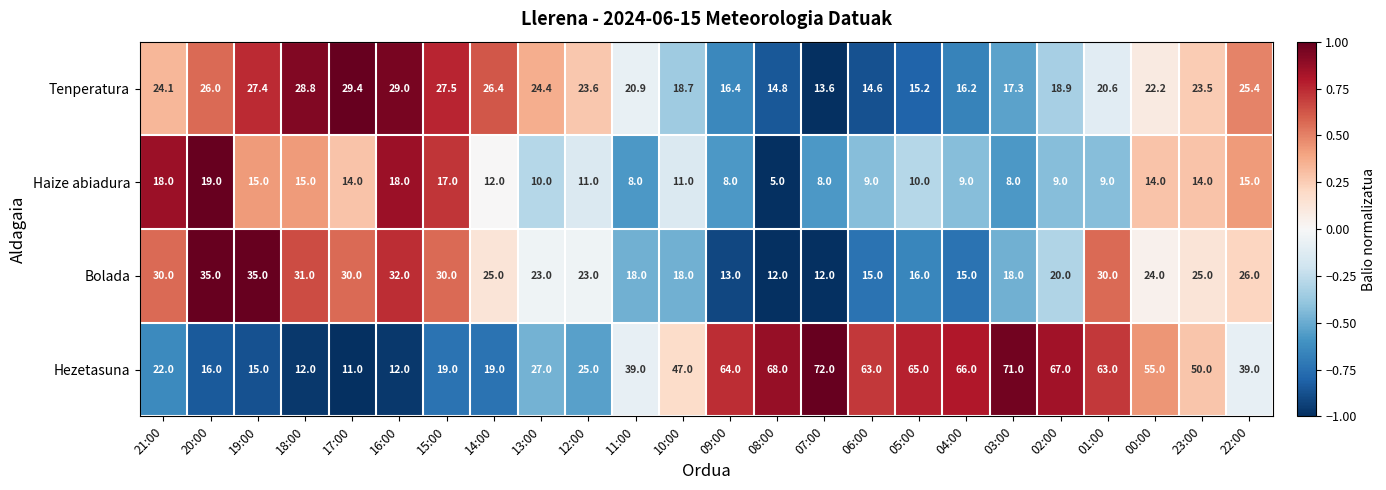

The value of Tenperatura at 22:00 is 25.4. True or false?

True